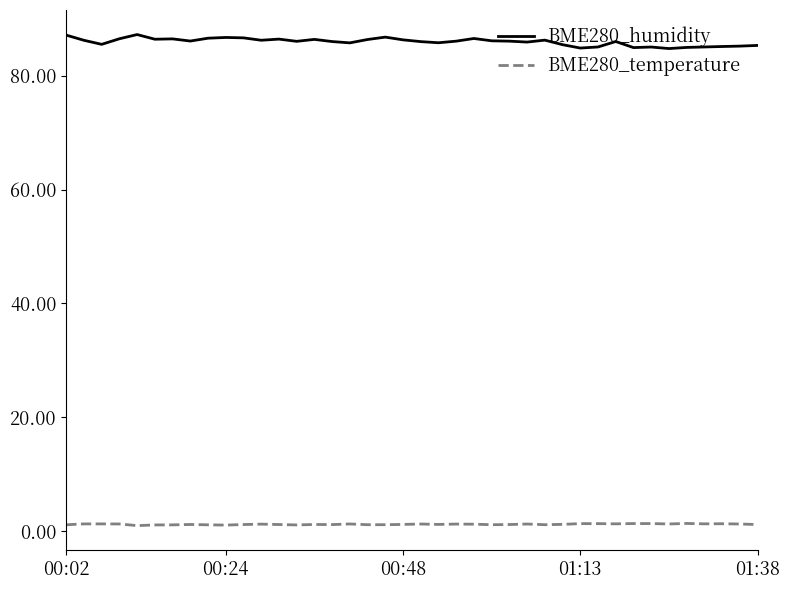

What is the average value of the BME280_humidity series?

86.0